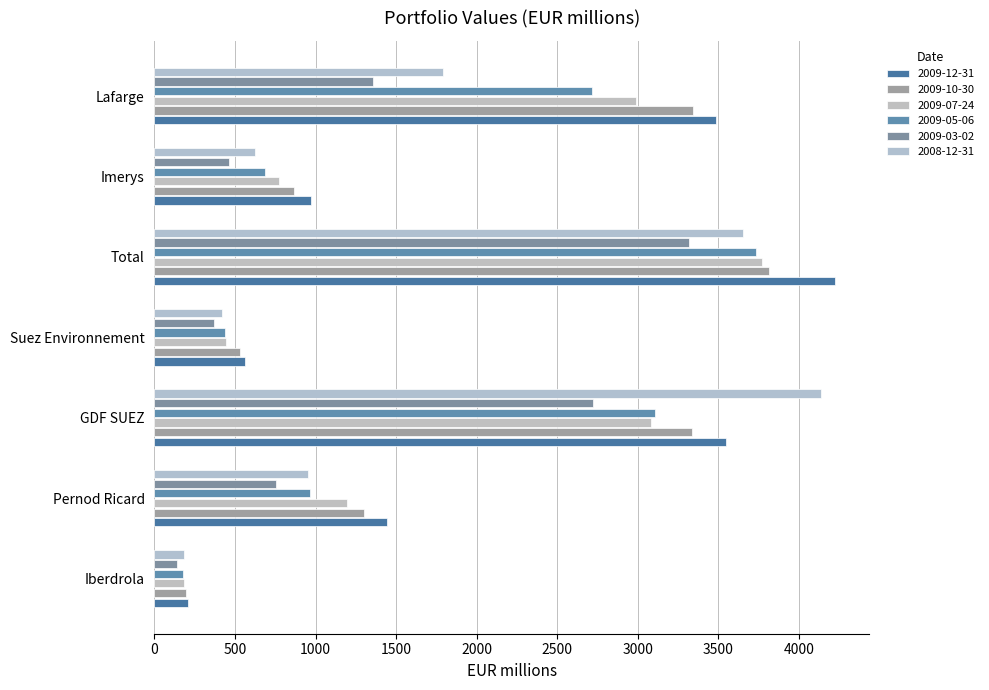

How many series are shown in this chart?

6